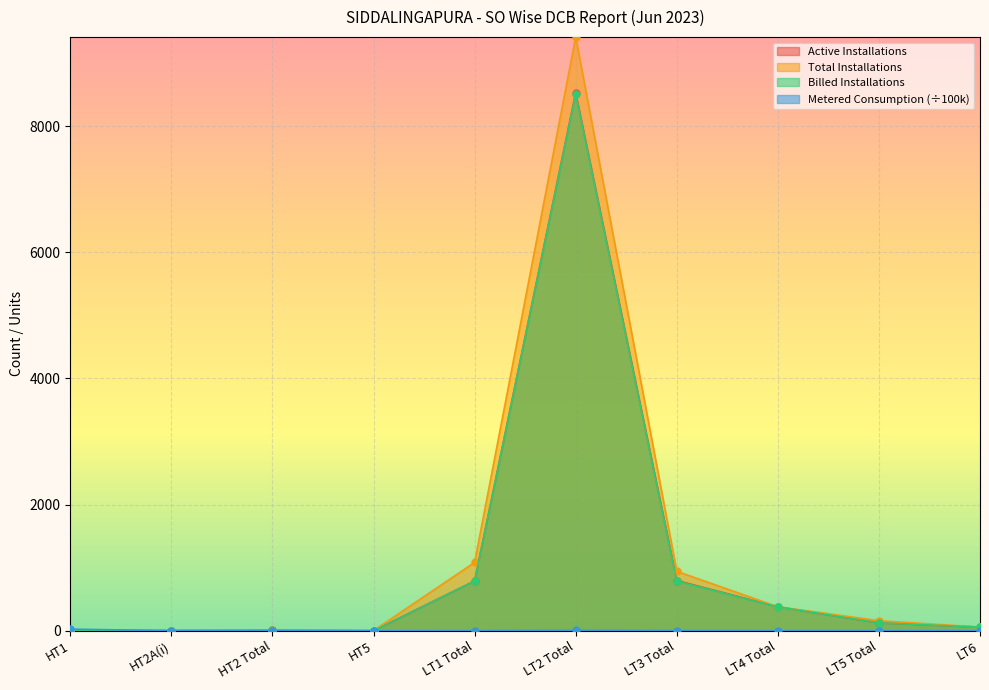

What is the label of the 4th point from the left?

HT5